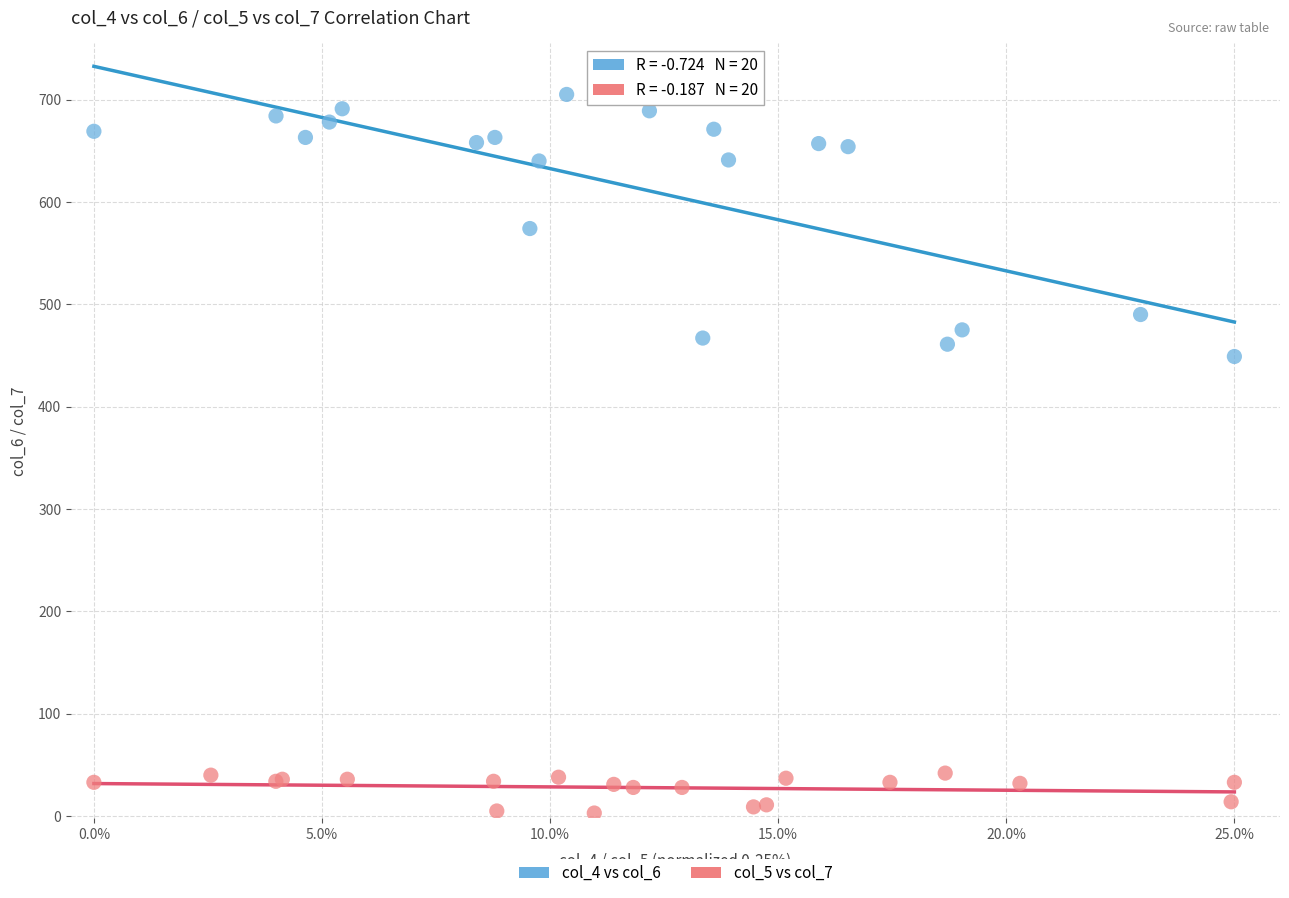

Which series has the widest spread of Y values?

col_4 vs col_6